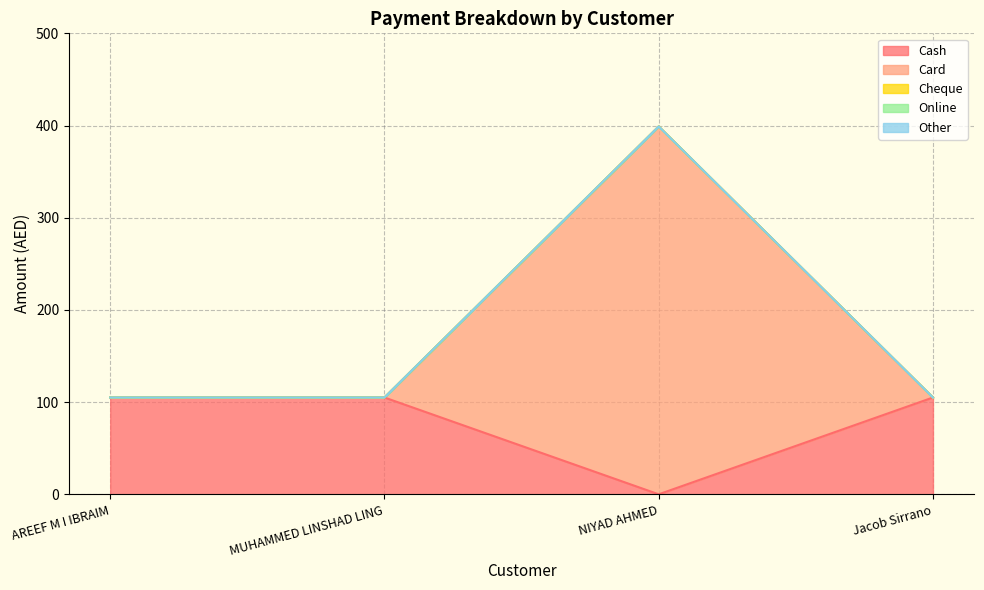

At which label is Card closest to 199?

AREEF M I IBRAIM